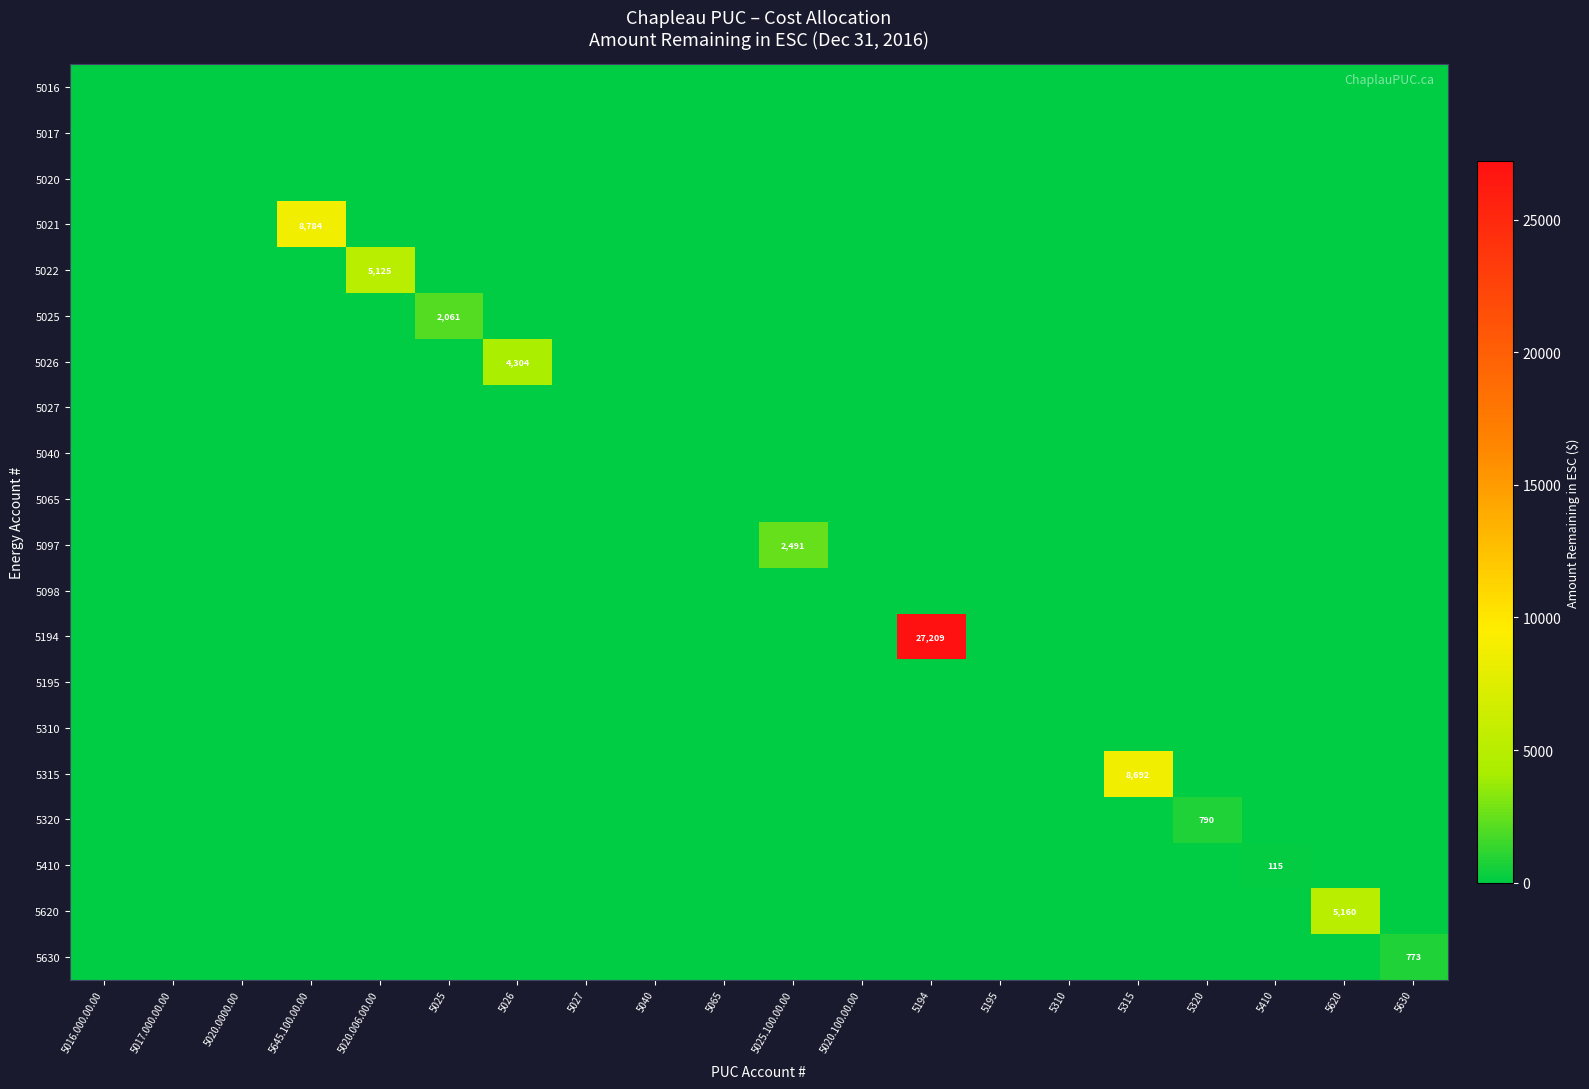

Between 5020.006.00.00 and 5020.100.00.00, which is larger?

5020.006.00.00